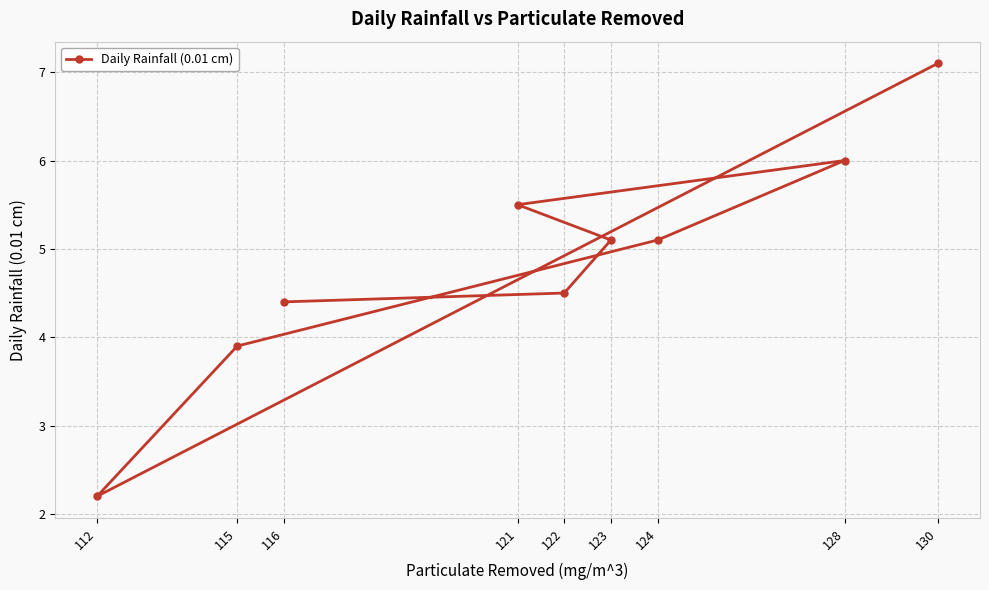

What is the value of the 6th point from the left?

5.1